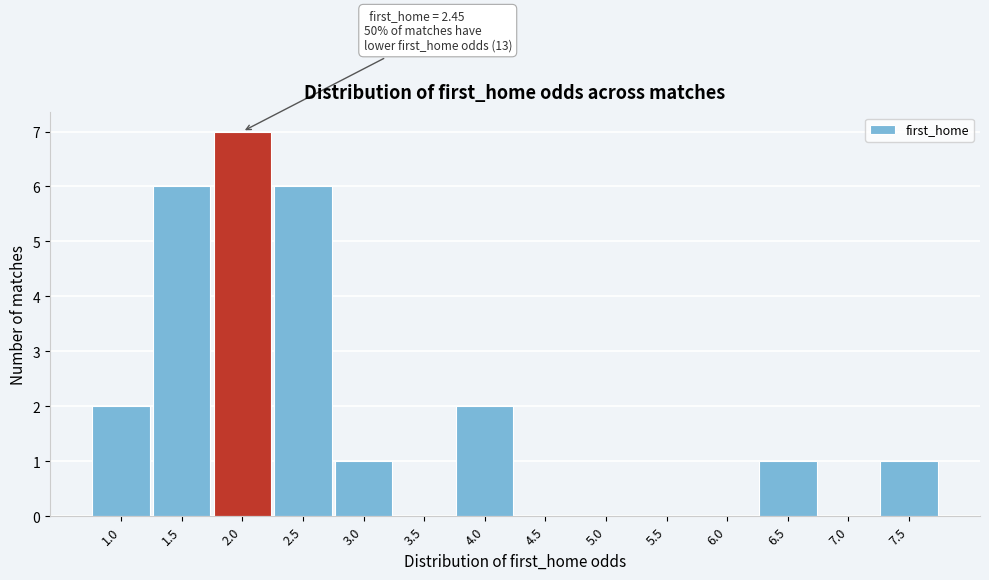

Reading left to right, transcribe all the data shown in this chart.

1.0=2	1.5=6	2.0=7	2.5=6	3.0=1	3.5=0	4.0=2	4.5=0	5.0=0	5.5=0	6.0=0	6.5=1	7.0=0	7.5=1